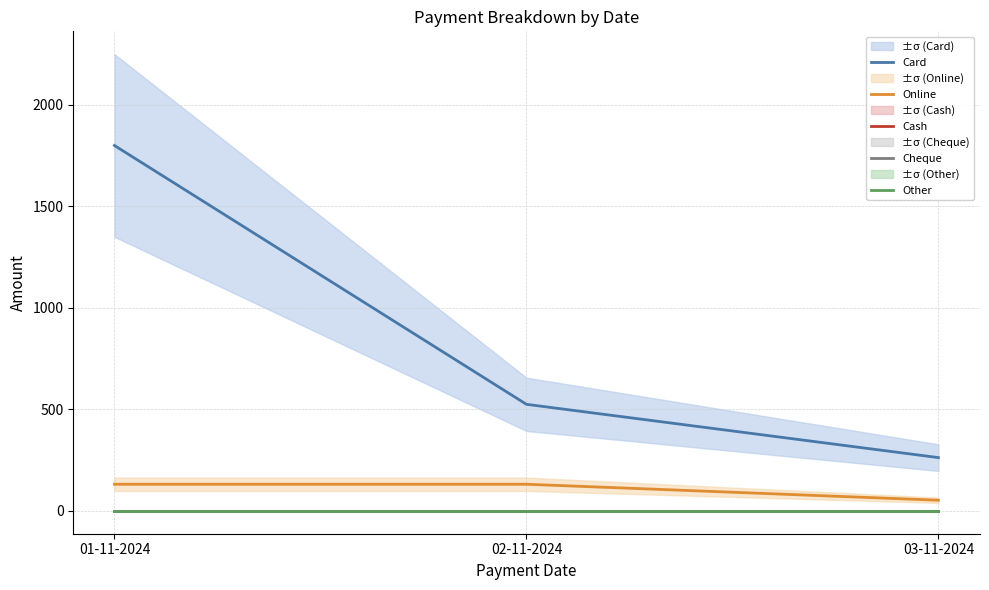

What position from the left is 01-11-2024?

1